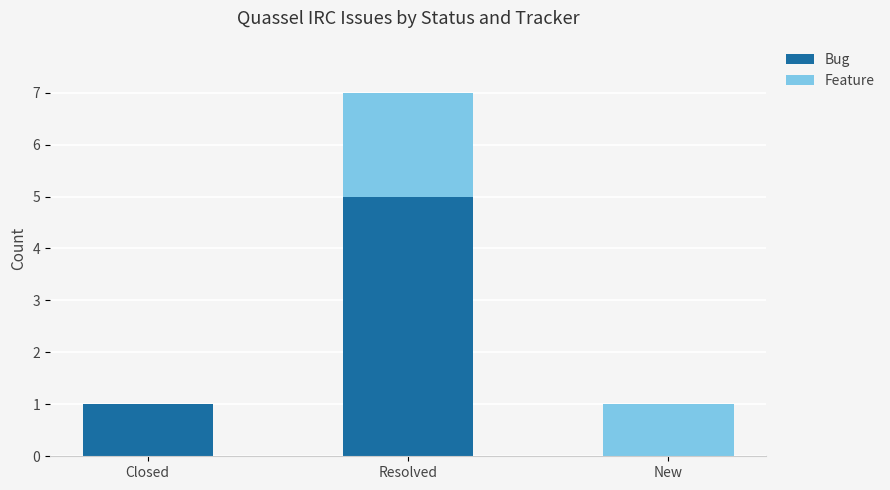

True or false: Bug has a value of 5 at Resolved.

True